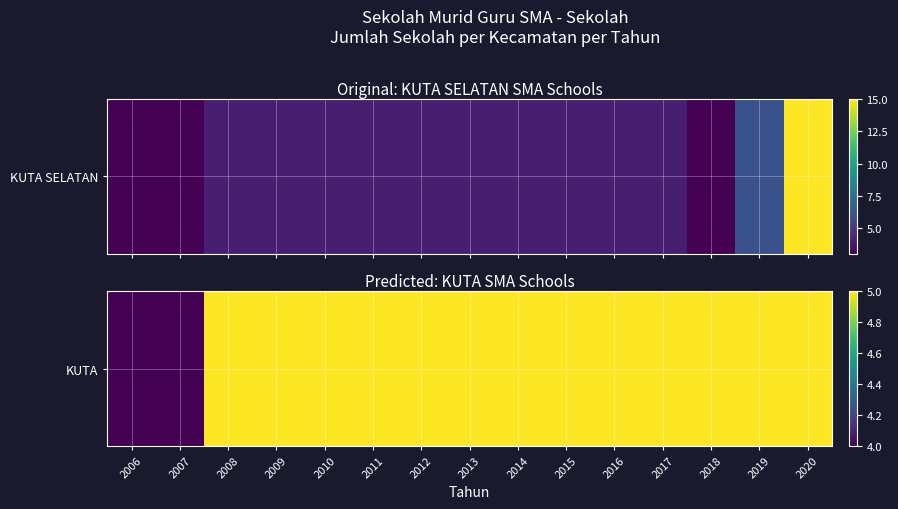

At which label is the value closest to 4?

2006